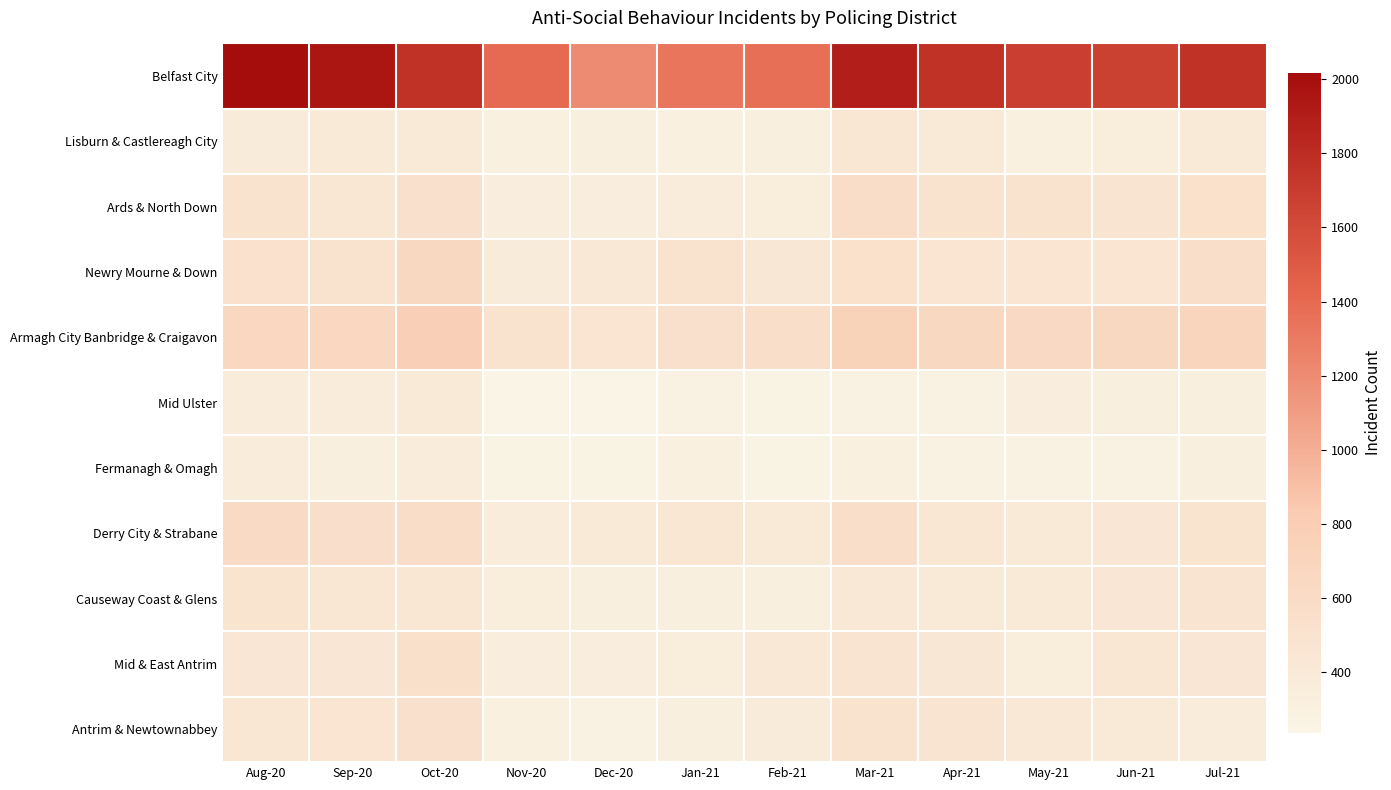

What is the difference between the highest and lowest values at Feb-21?

1114